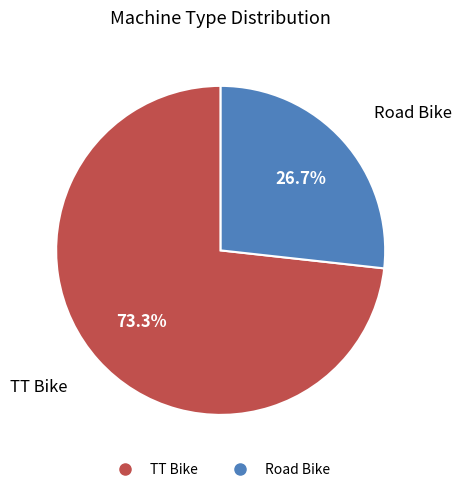

To the nearest percent, what is the combined percentage of Road Bike and TT Bike?

100%